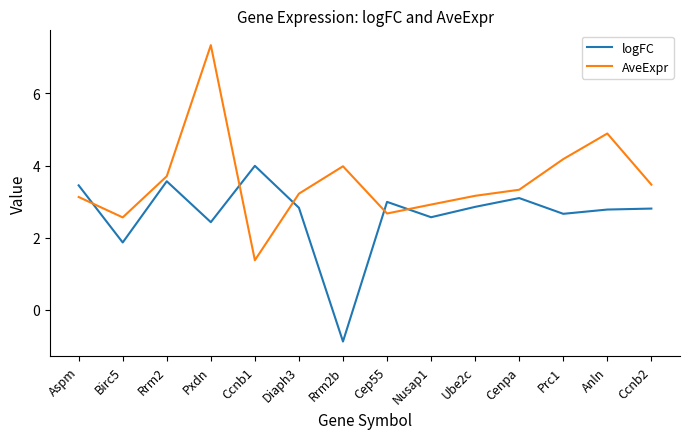

What position from the left is Ube2c?

10